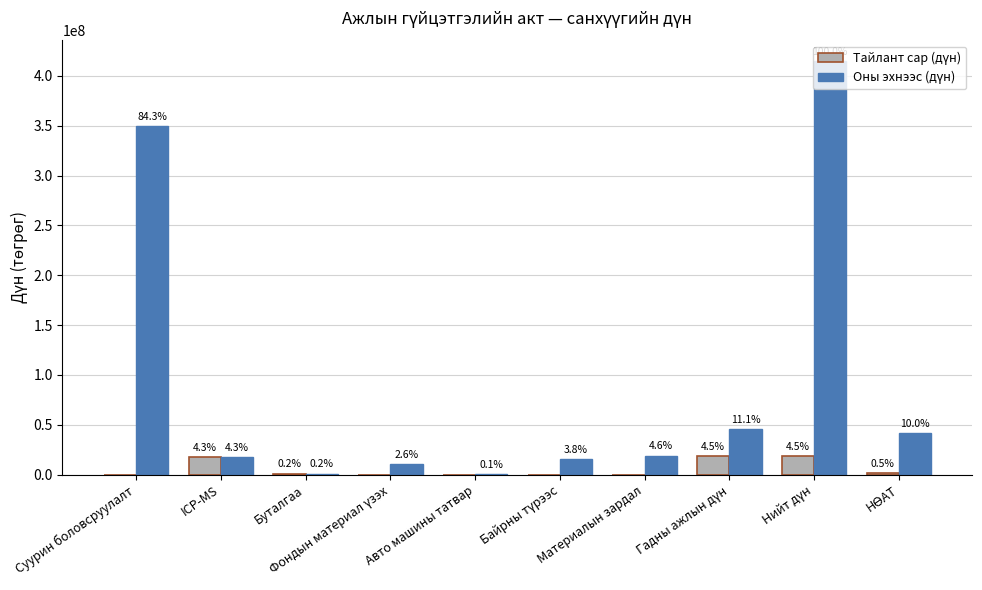

How many groups of bars are there?

10